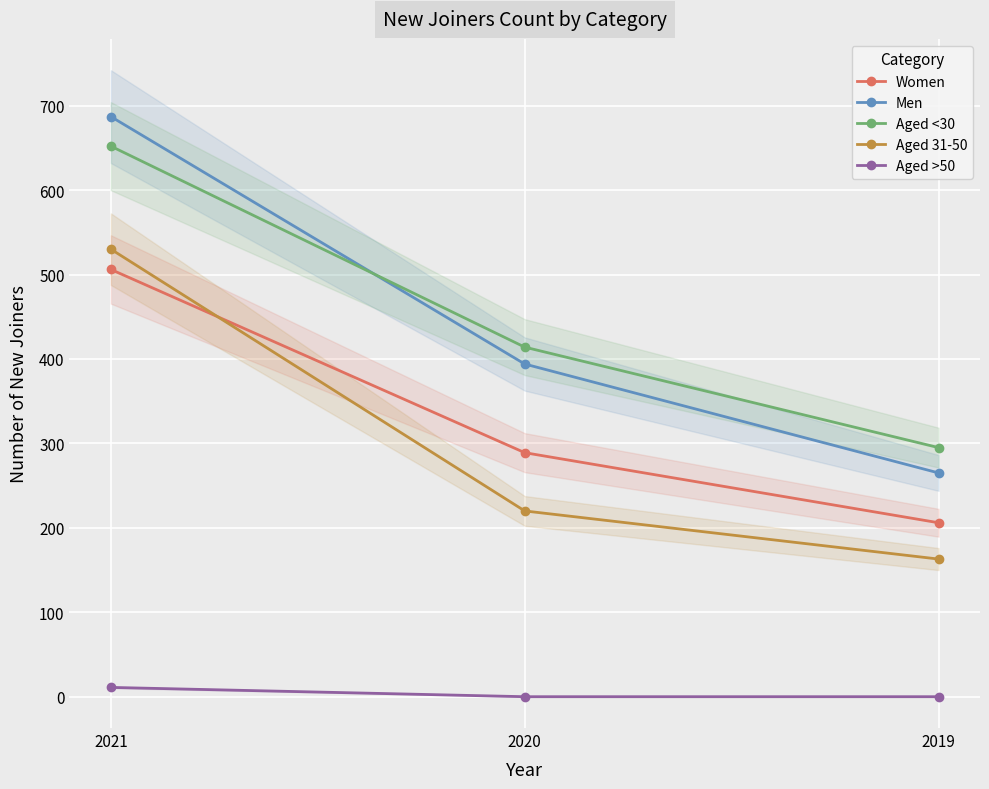

What are all the series names shown in the legend?

Women, Men, Aged <30, Aged 31-50, Aged >50